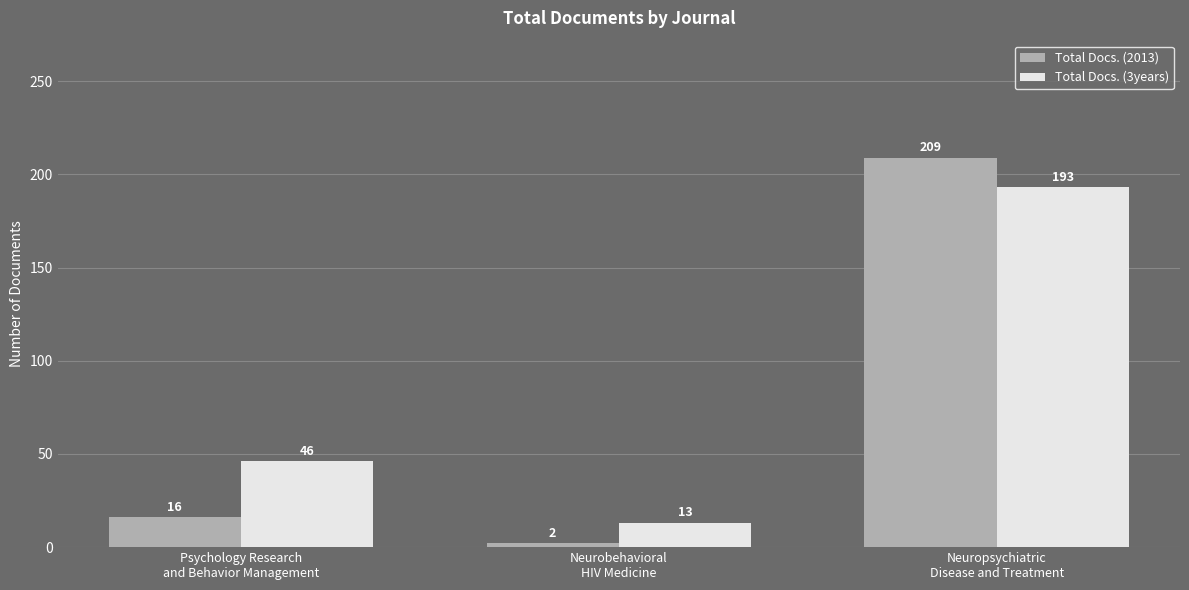

What is the difference between the highest and lowest values at Neurobehavioral
HIV Medicine?

11